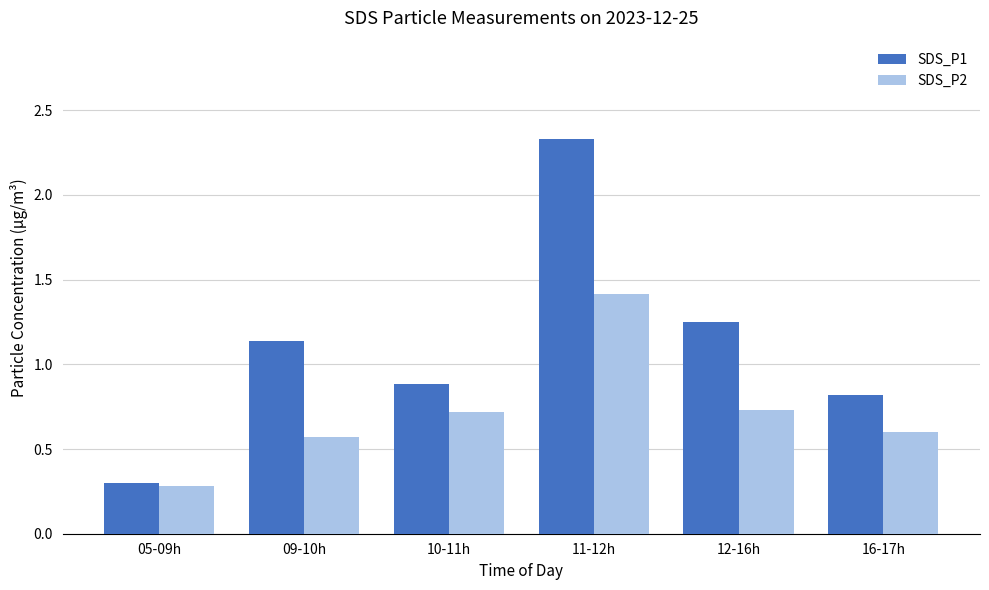

At how many categories does at least one series exceed 0?

6